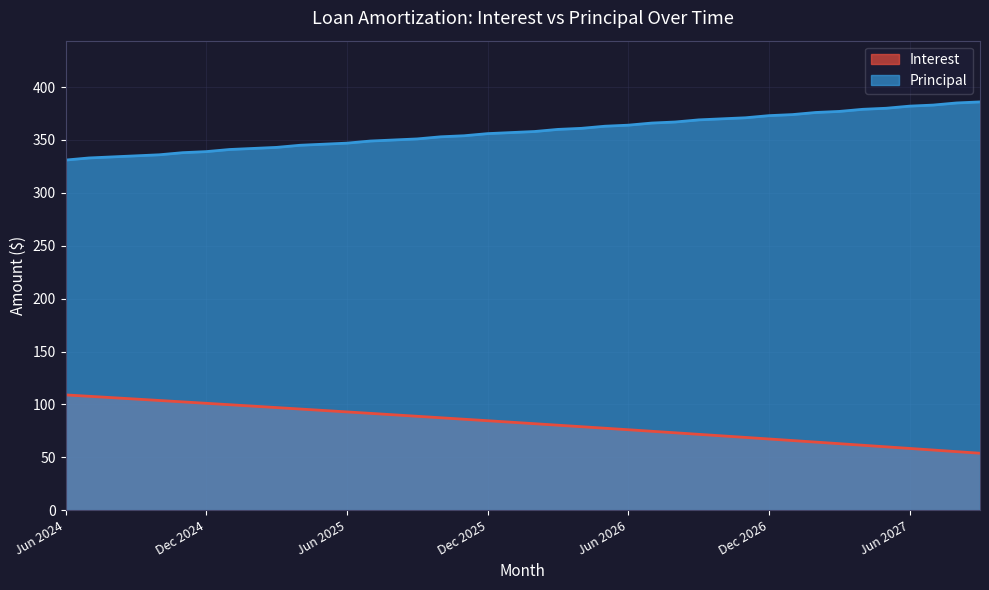

What is the maximum value shown in the chart?

386.0